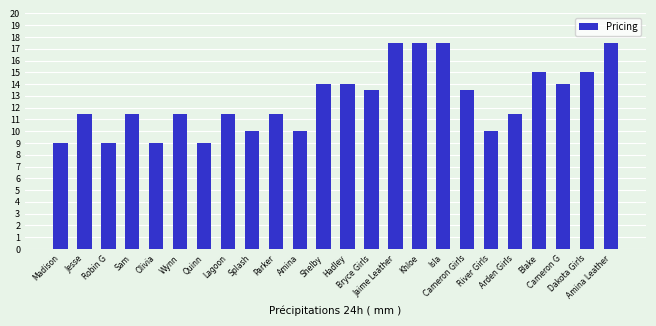

What is the difference between the values at Jaime Leather and Bryce Girls?

4.0